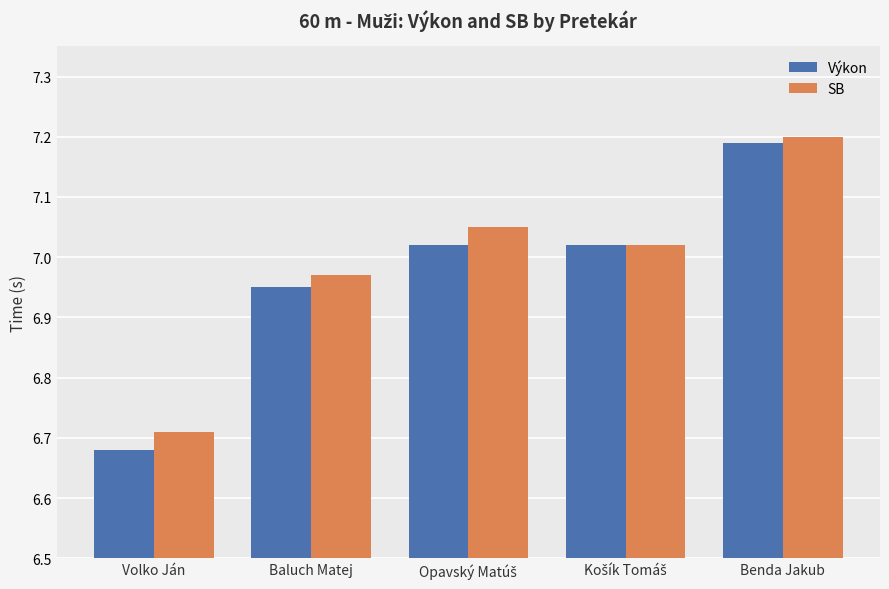

What is the difference between the maximum and minimum values in the SB series?

0.5